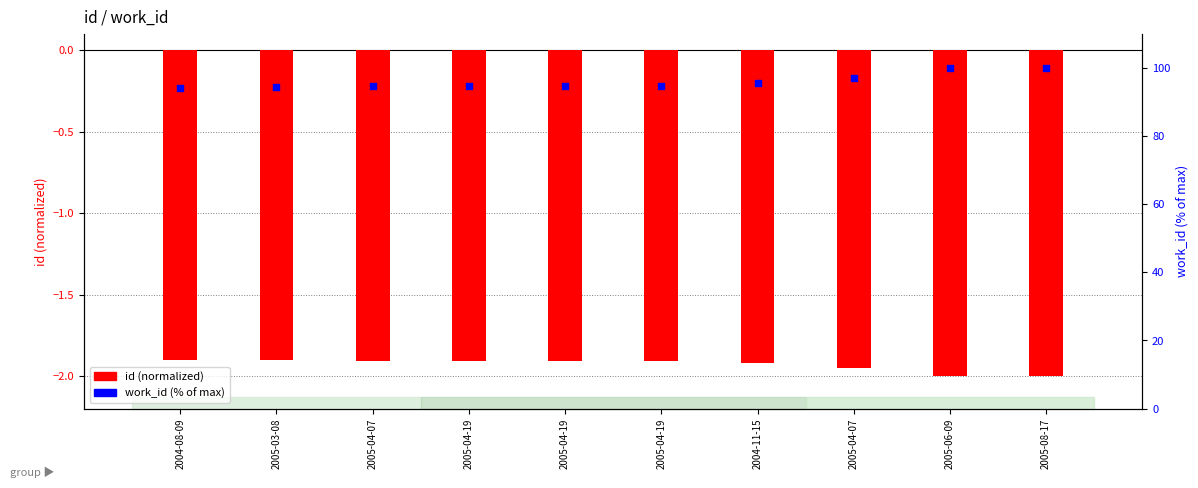

Which series contains the lowest Y value?

id (normalized)